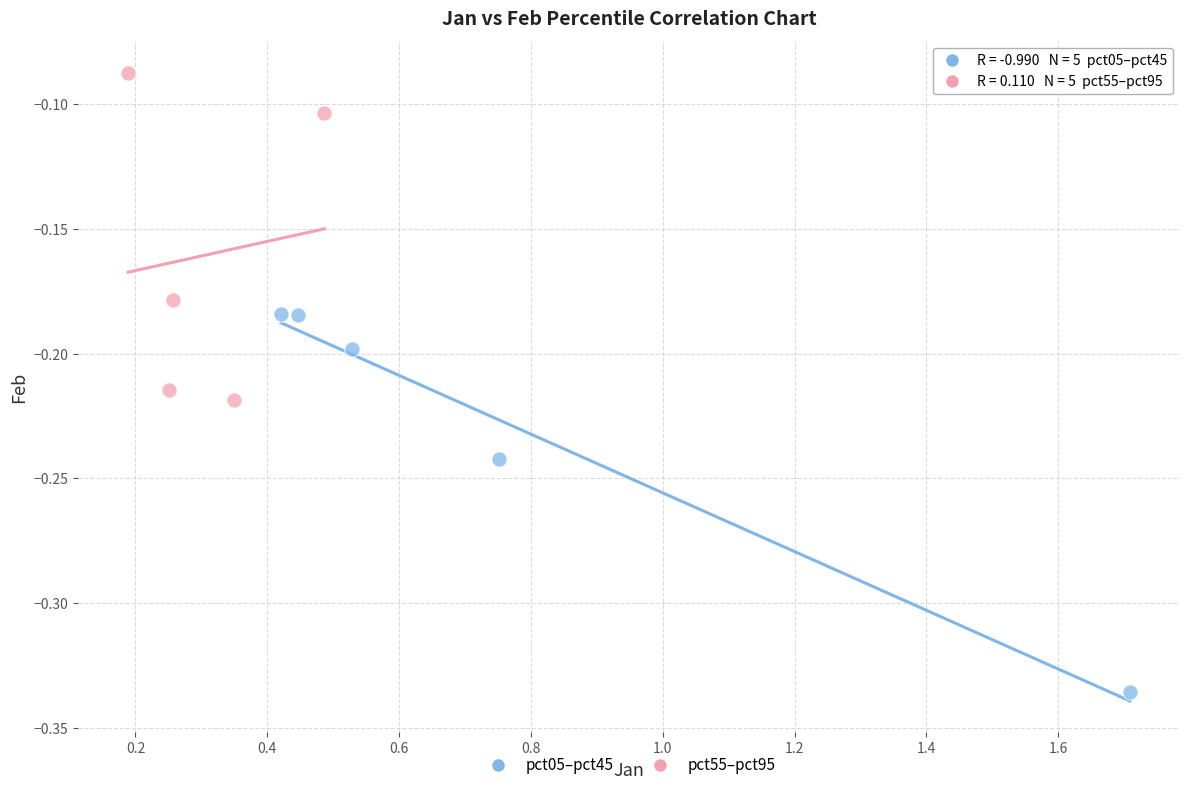

Which series has the widest spread of Y values?

pct05–pct45